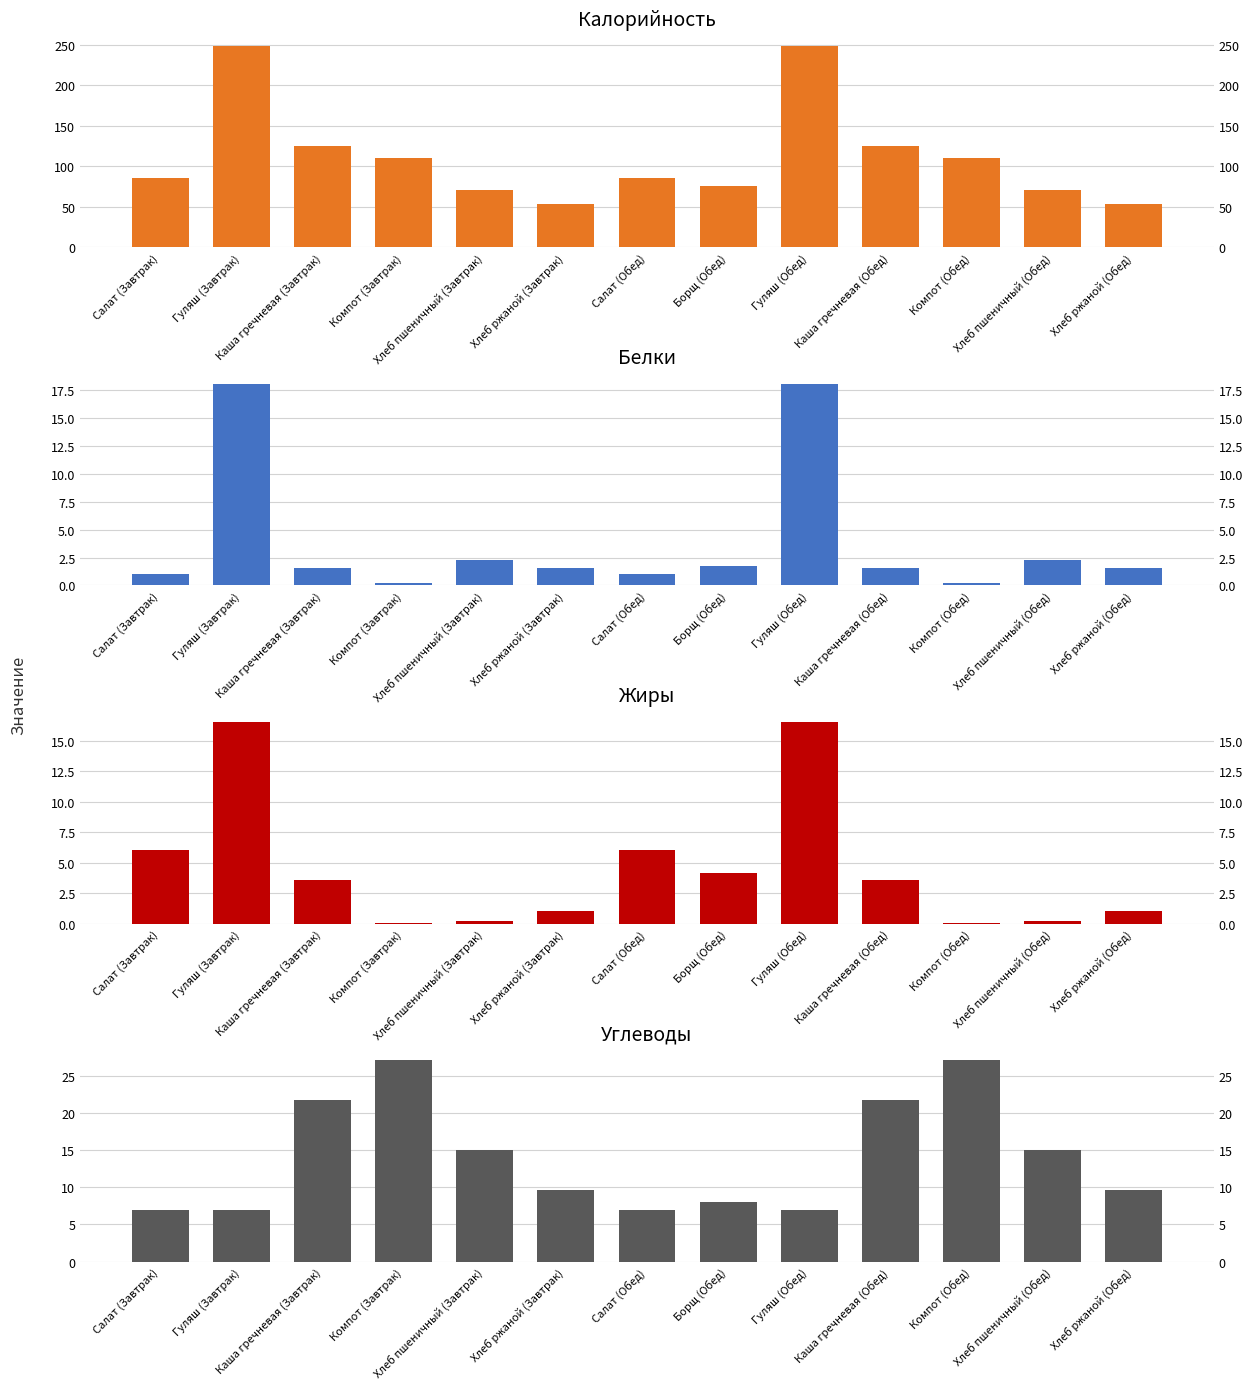

Is the value of Жиры at Компот (Обед) greater than the value of Белки at Гуляш (Обед)?

No